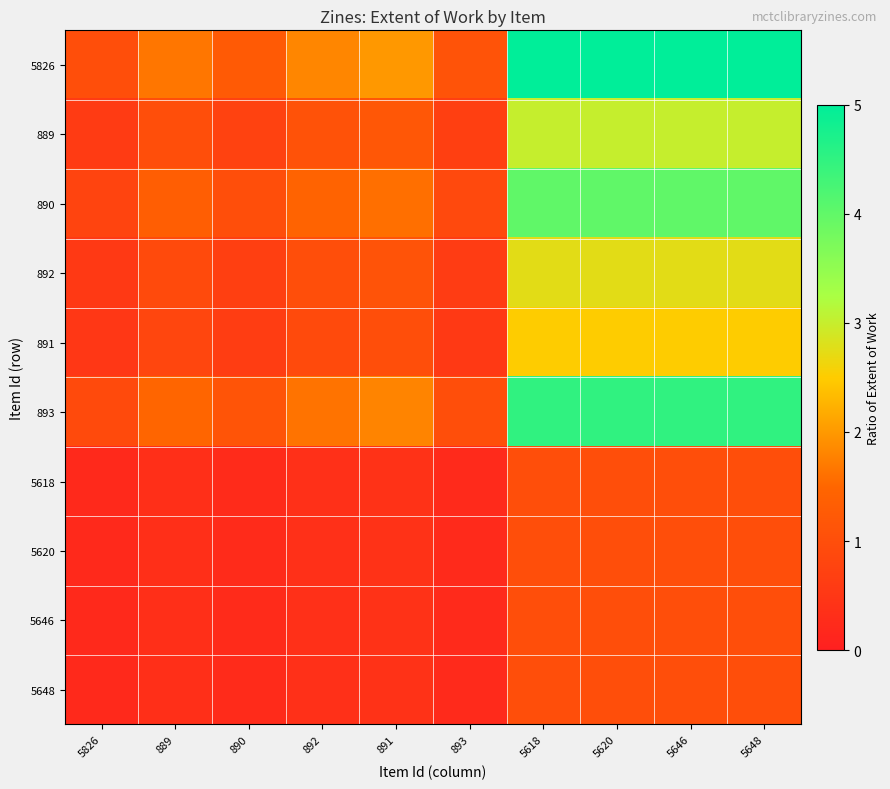

At 5826, list the series in order from smallest to largest.

5618, 5620, 5646, 5648, 891, 892, 889, 890, 893, 5826